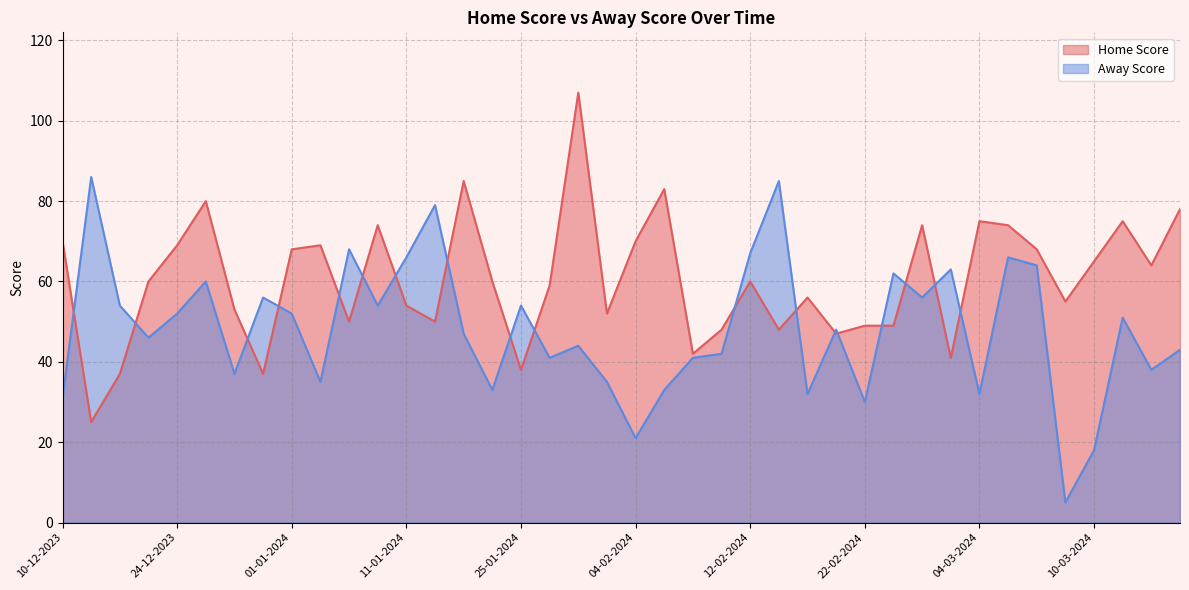

What value does the Away Score series have at 04-02-2024?

21